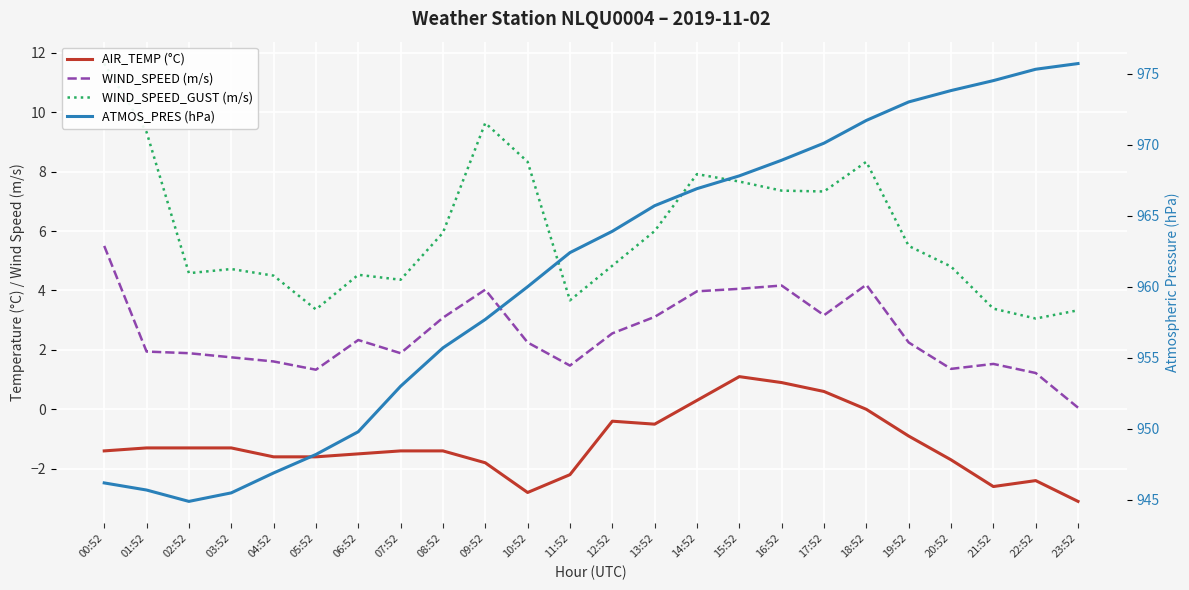

The value of WIND_SPEED_GUST (m/s) at 01:52 is 12.7. True or false?

False